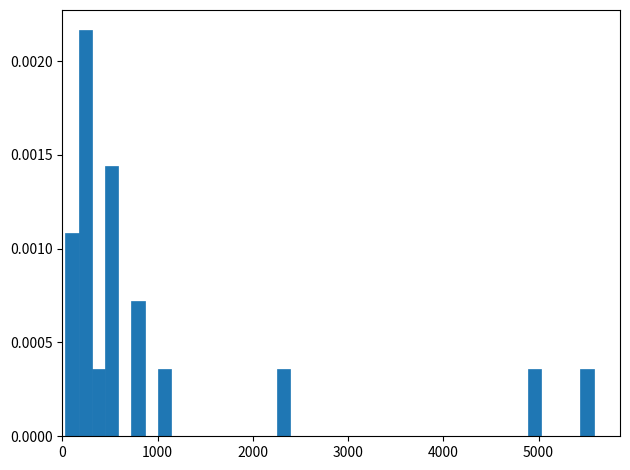

Read against the x-axis, roughly where is the centre of the tallest bar?

200